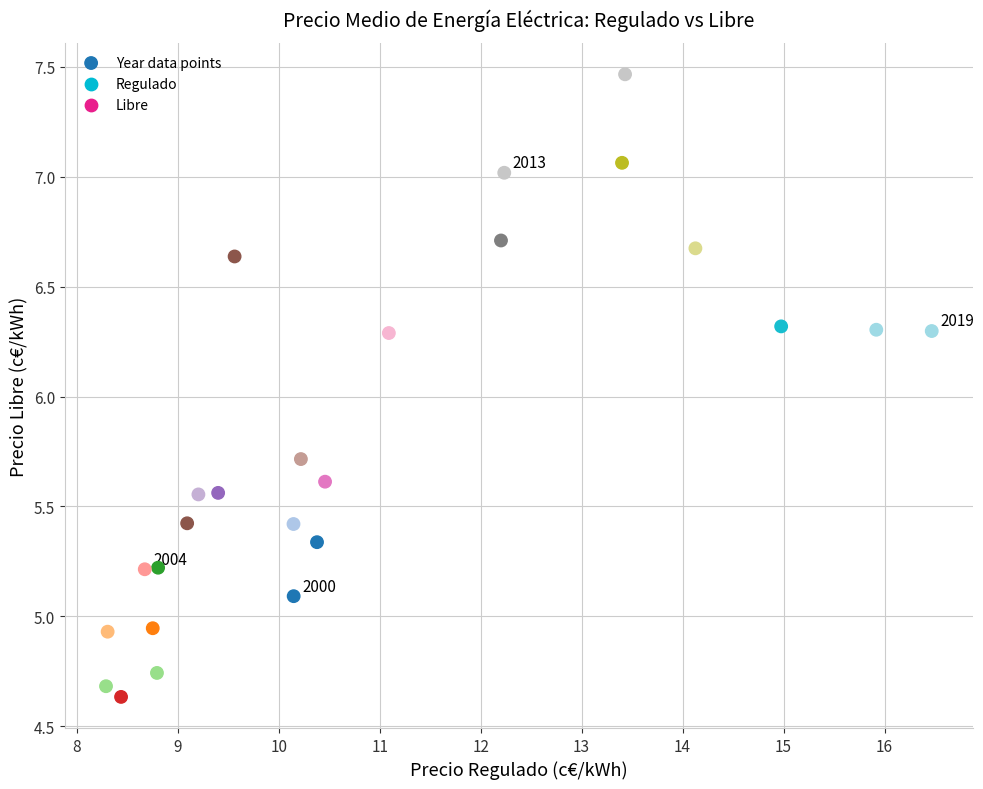

What is the range of Y values (max minus min)?

2.8